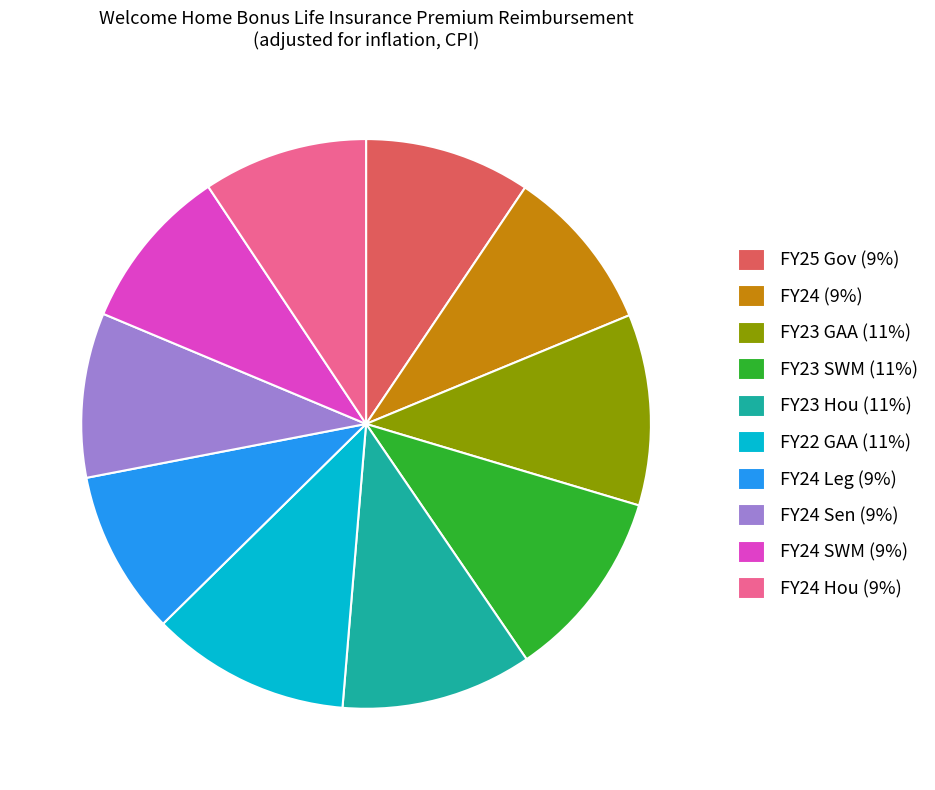

Is there a majority slice in this chart?

No